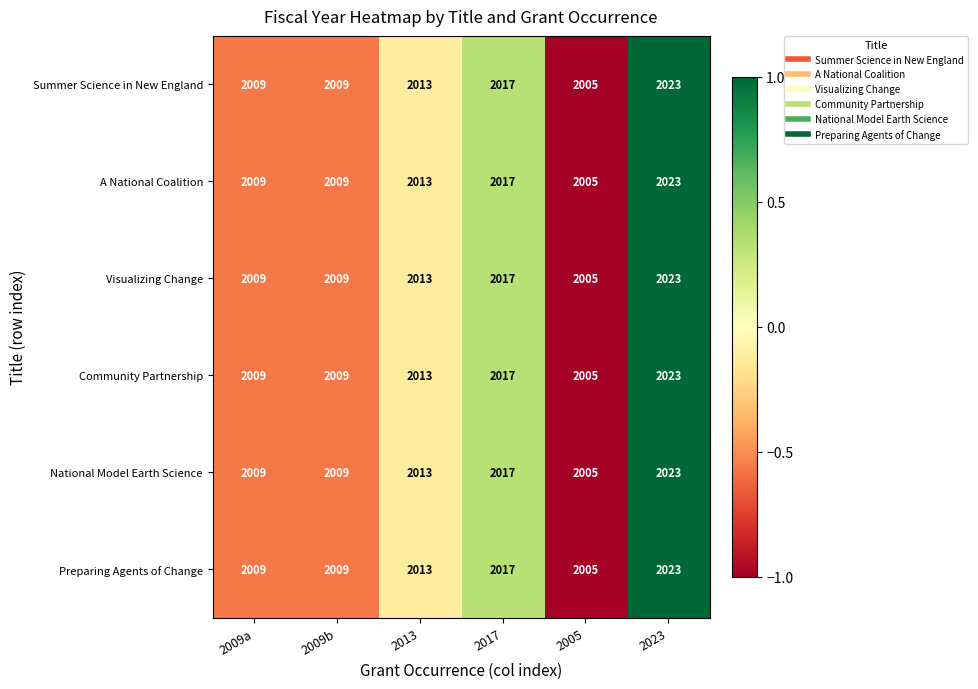

At which label is National Model Earth Science closest to 2014?

2013